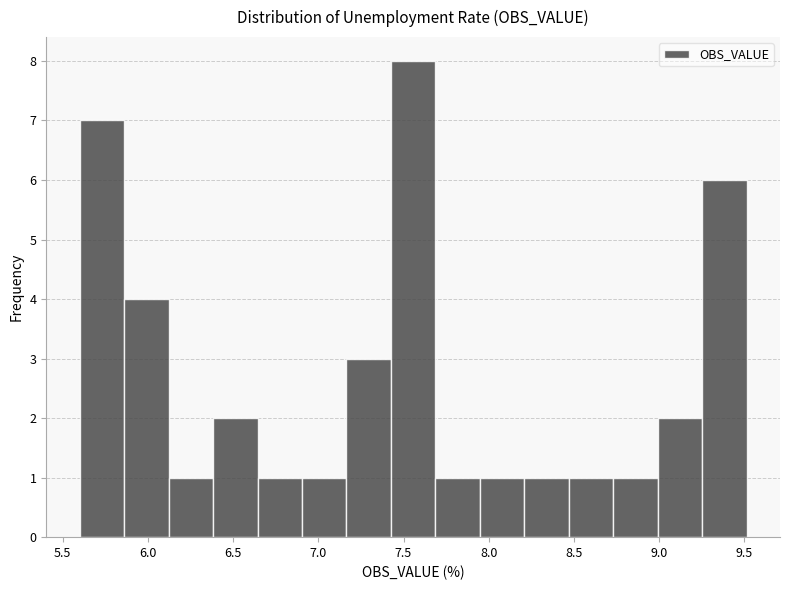

Reading left to right, transcribe this chart: for each bar, give the range it covers on the x-axis and its height. Neither the bar edges nor the heights are printed on the chart, so give them approximately, as read against the axes.

5.60 to 5.85: 7
5.85 to 6.10: 4
6.10 to 6.40: 1
6.40 to 6.65: 2
6.65 to 6.90: 1
6.90 to 7.15: 1
7.15 to 7.45: 3
7.45 to 7.70: 8
7.70 to 7.95: 1
7.95 to 8.20: 1
8.20 to 8.45: 1
8.45 to 8.75: 1
8.75 to 9.00: 1
9.00 to 9.25: 2
9.25 to 9.50: 6